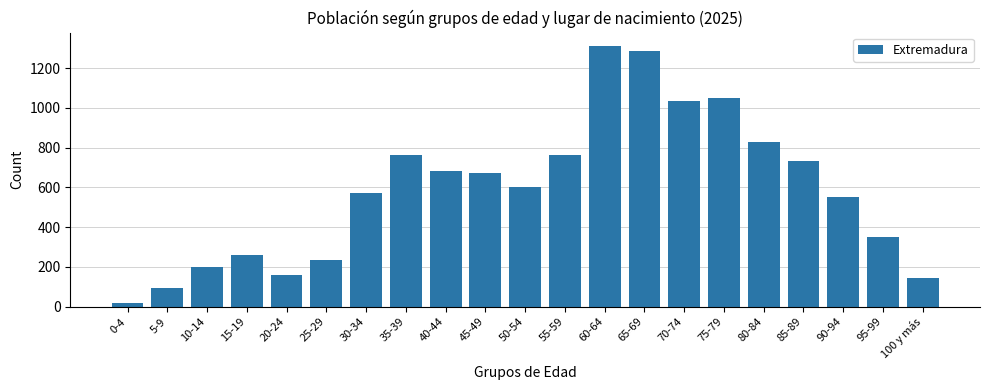

What is the sum of the values at 25-29 and 30-34?

805